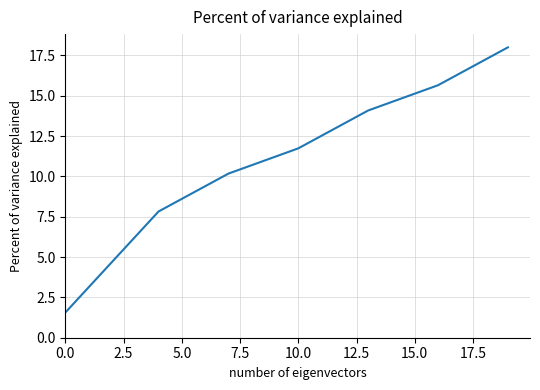

What is the difference between the maximum and minimum values?

16.4